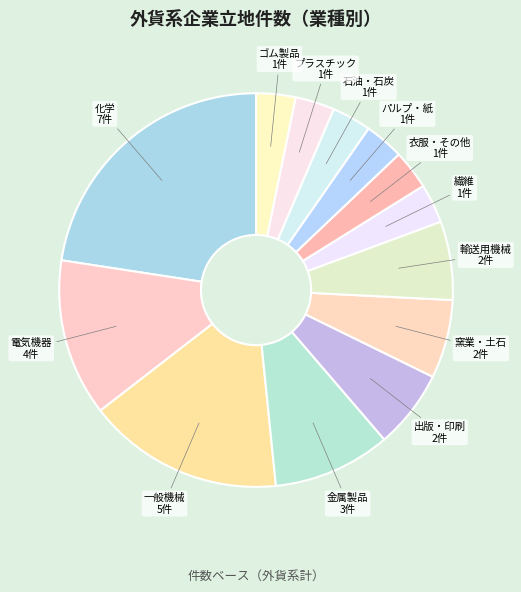

Which slice is the largest?

化学